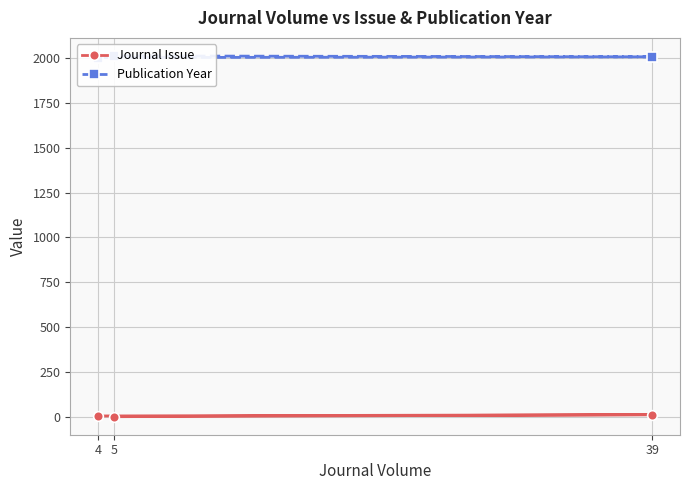

Between 4 and 39, which series saw the biggest shift?

Journal Issue